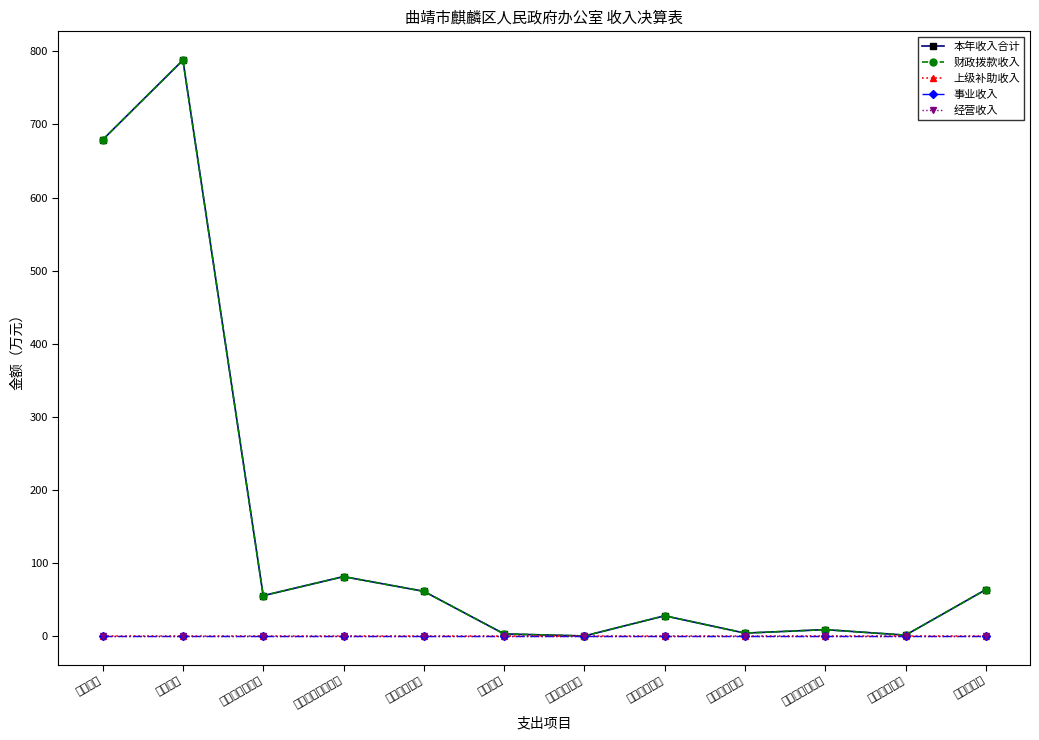

Does the chart have visible grid lines?

No